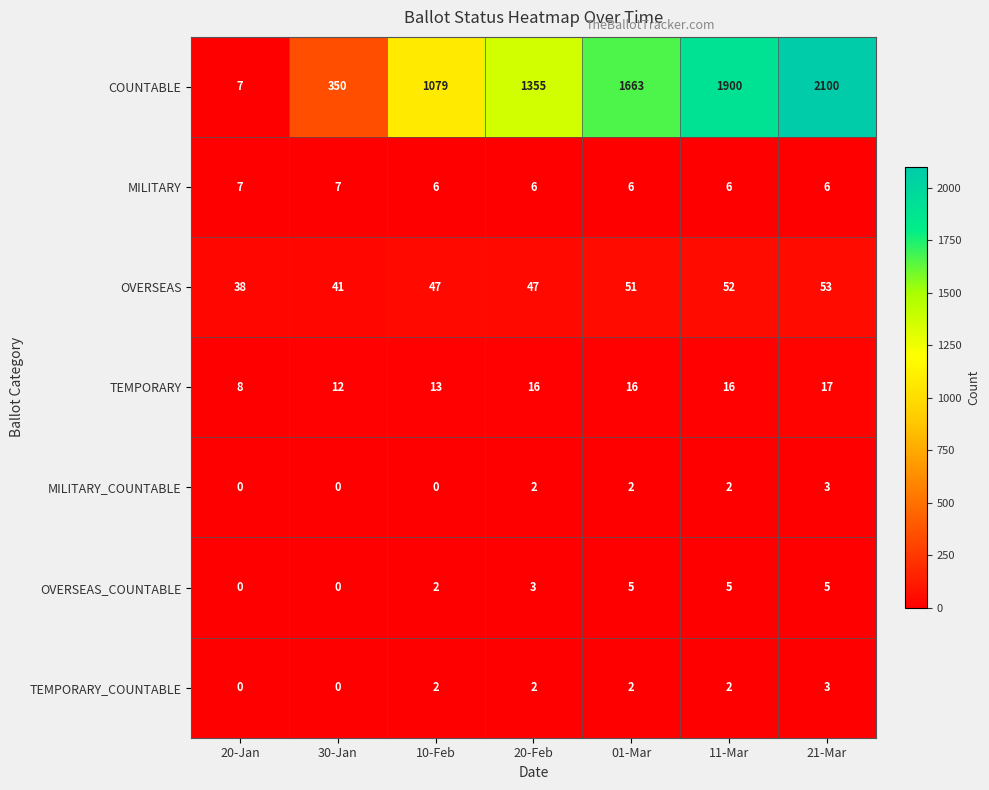

What is the difference between the maximum and minimum values in the OVERSEAS series?

15